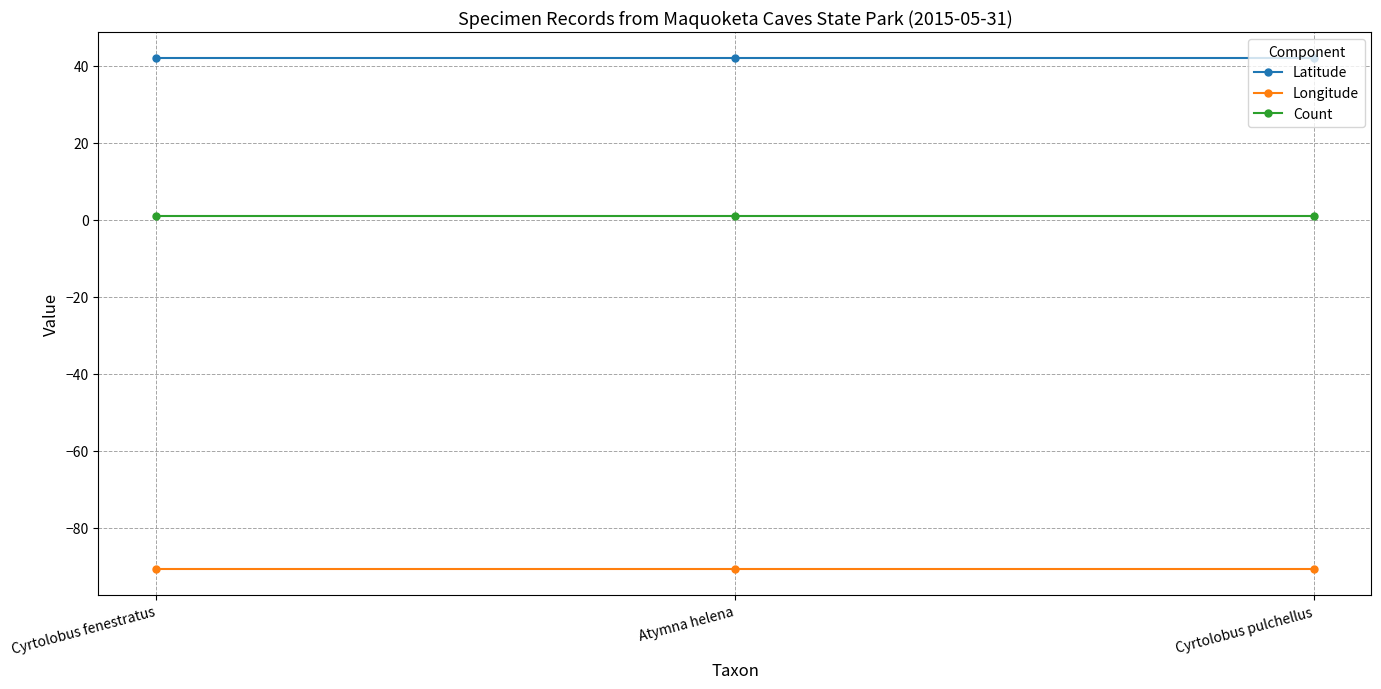

What is the minimum value for Longitude?

-90.8